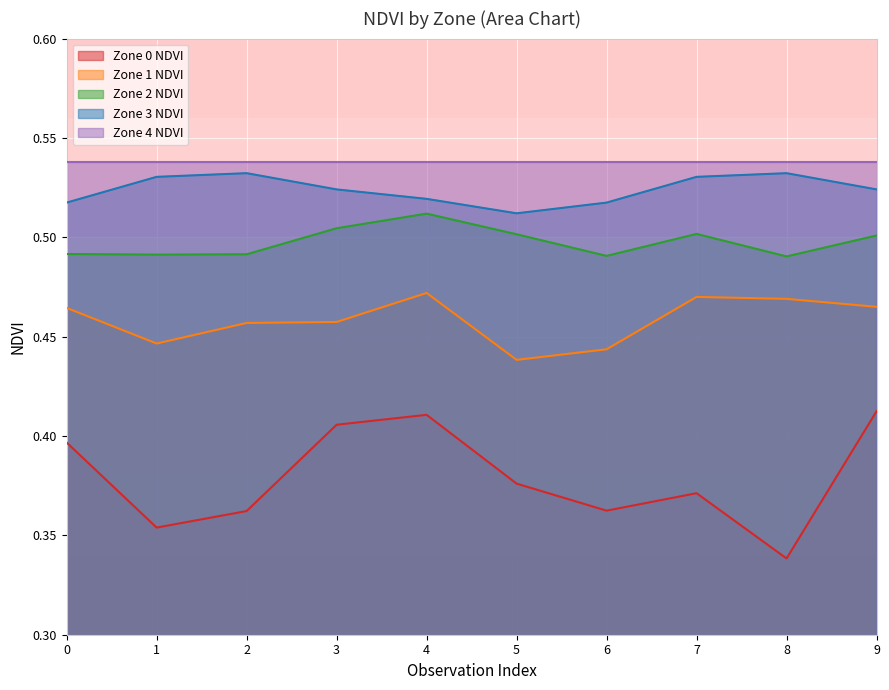

True or false: Zone 3 NDVI and Zone 0 NDVI intersect in this chart.

False